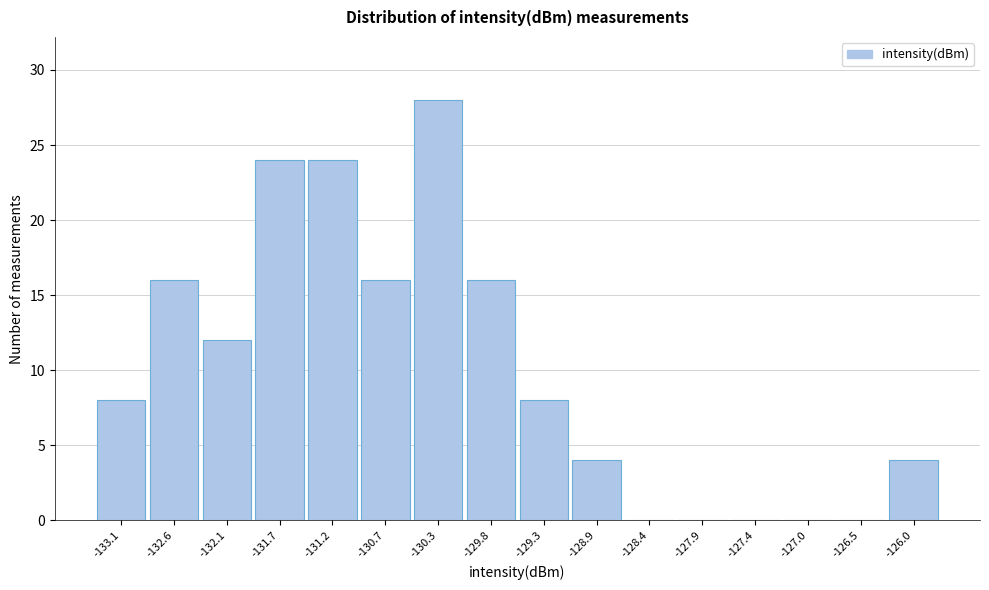

What is the height of the bar covering -130.05 to -129.55 on the x-axis? Neither the bar edges nor the heights are printed on the chart, so give them approximately, as read against the axes.

16